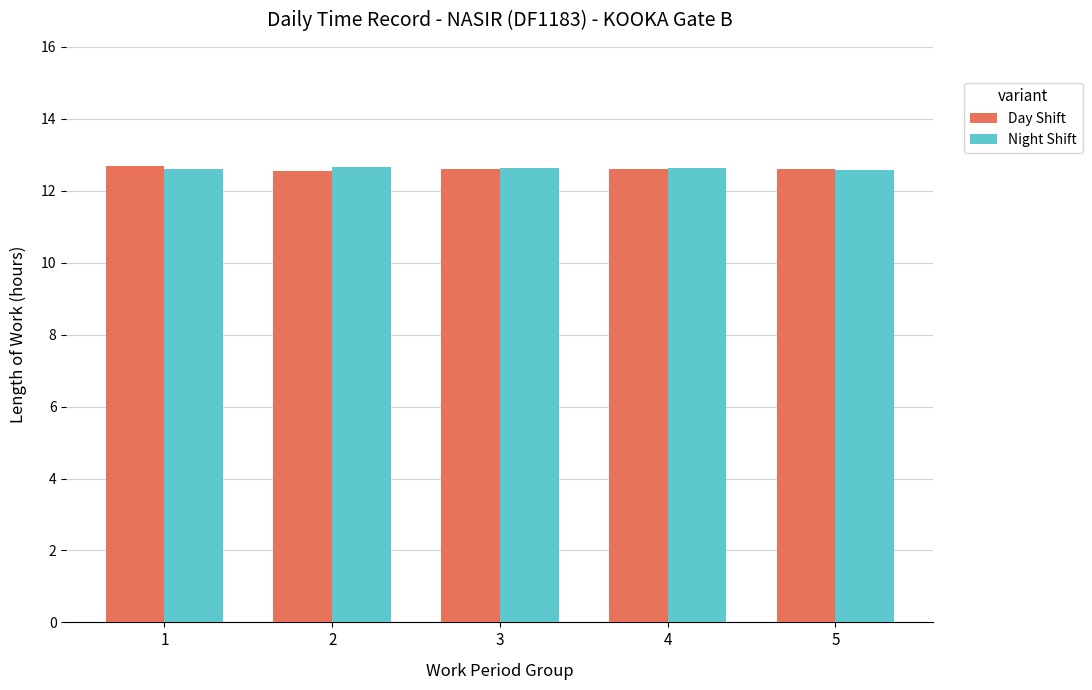

Count the Day Shift values in the range 12 to 13.

5